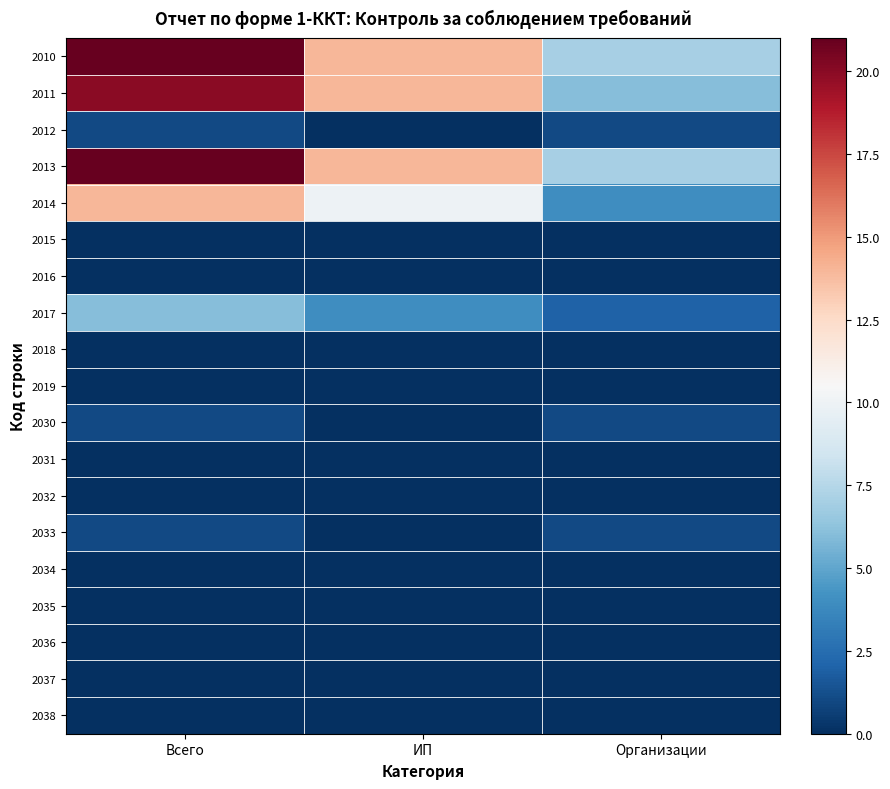

Reading right to left, extract all data points from this chart.

2010: Организации=7	ИП=14	Всего=21
2011: Организации=6	ИП=14	Всего=20
2012: Организации=1	ИП=0	Всего=1
2013: Организации=7	ИП=14	Всего=21
2014: Организации=4	ИП=10	Всего=14
2015: Организации=0	ИП=0	Всего=0
2016: Организации=0	ИП=0	Всего=0
2017: Организации=2	ИП=4	Всего=6
2018: Организации=0	ИП=0	Всего=0
2019: Организации=0	ИП=0	Всего=0
2030: Организации=1	ИП=0	Всего=1
2031: Организации=0	ИП=0	Всего=0
2032: Организации=0	ИП=0	Всего=0
2033: Организации=1	ИП=0	Всего=1
2034: Организации=0	ИП=0	Всего=0
2035: Организации=0	ИП=0	Всего=0
2036: Организации=0	ИП=0	Всего=0
2037: Организации=0	ИП=0	Всего=0
2038: Организации=0	ИП=0	Всего=0